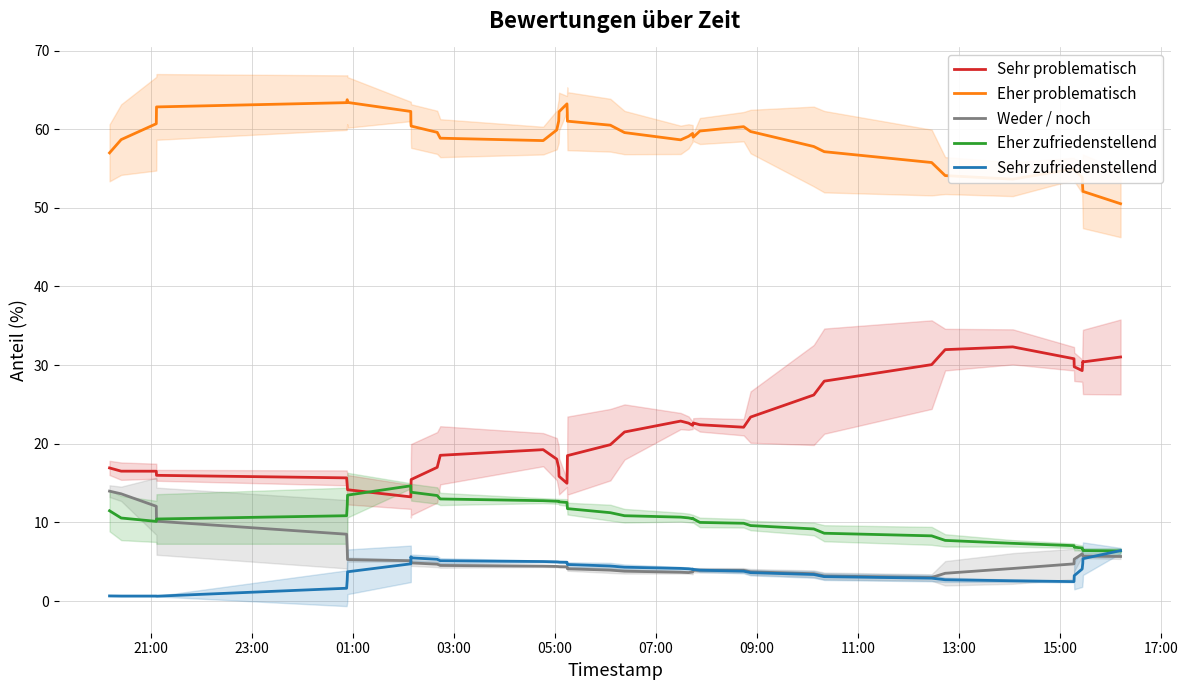

True or false: Sehr problematisch and Sehr zufriedenstellend cross at least once.

False